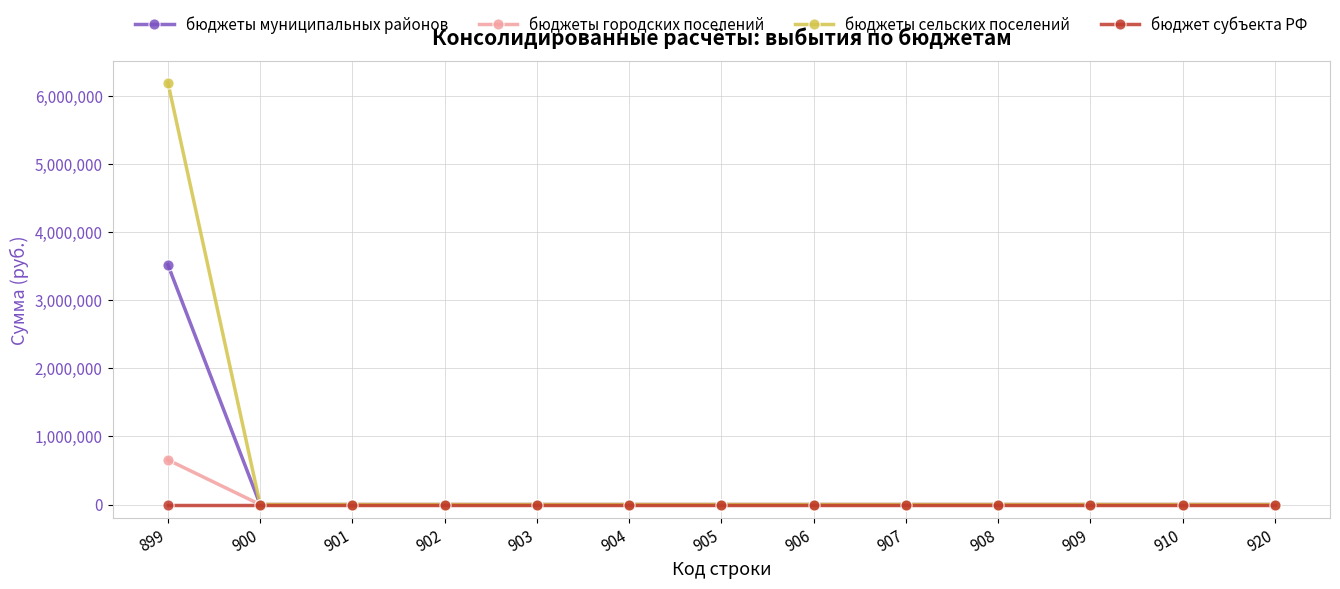

The value of бюджеты муниципальных районов at 900 is -1714739.6. True or false?

False